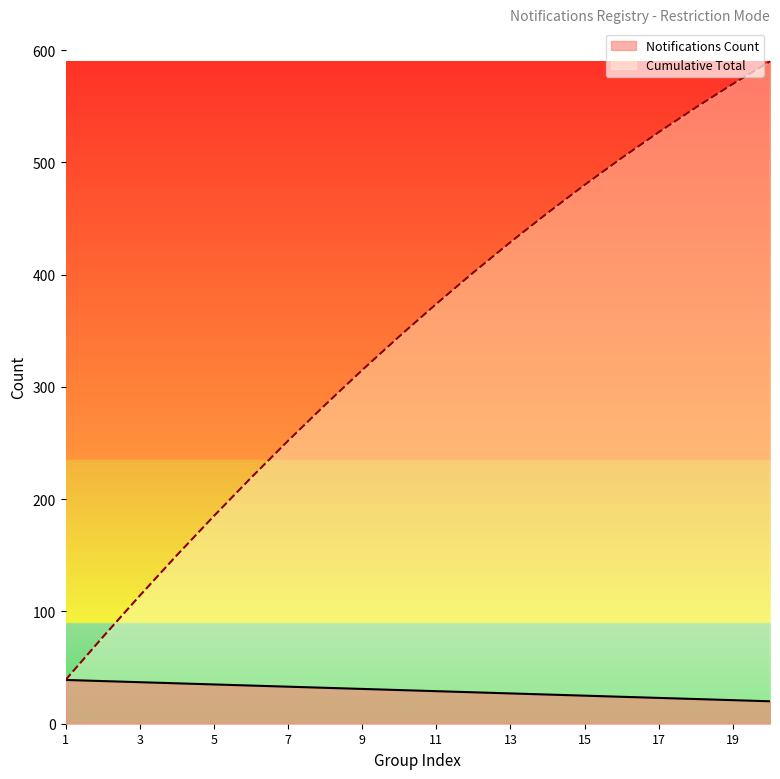

What is the minimum value shown in the chart?

20